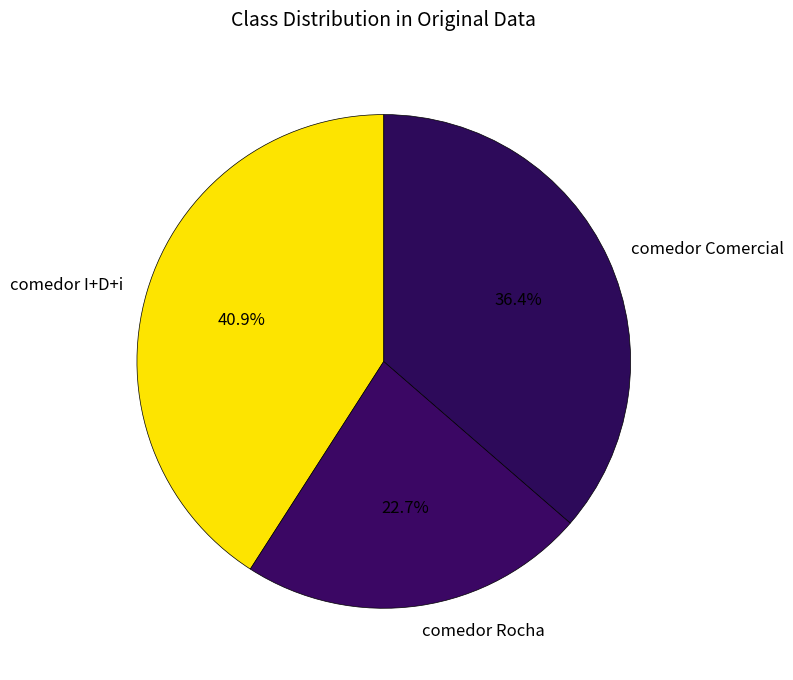

Between comedor I+D+i and comedor Rocha, which is larger?

comedor I+D+i